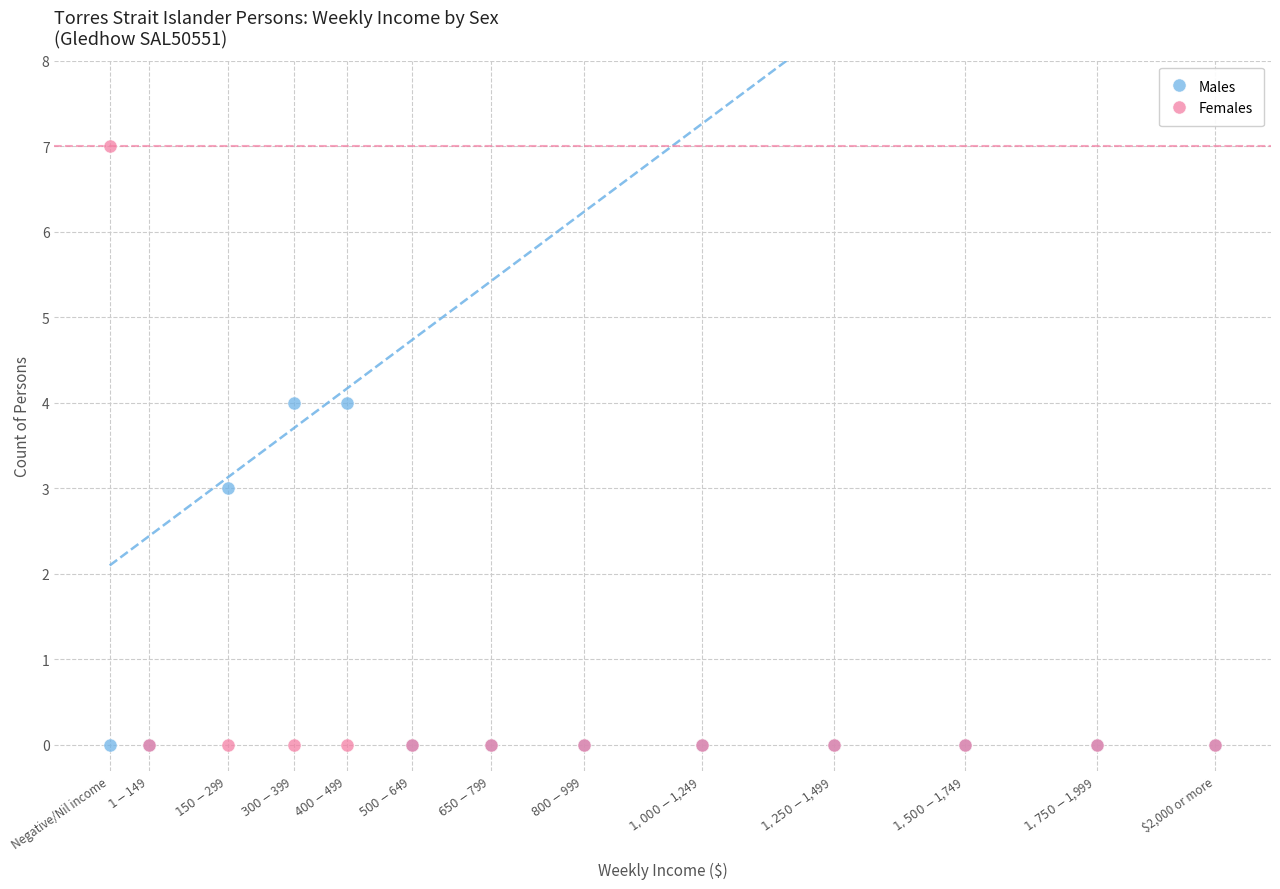

What are all the series names shown in the legend?

Males, Females